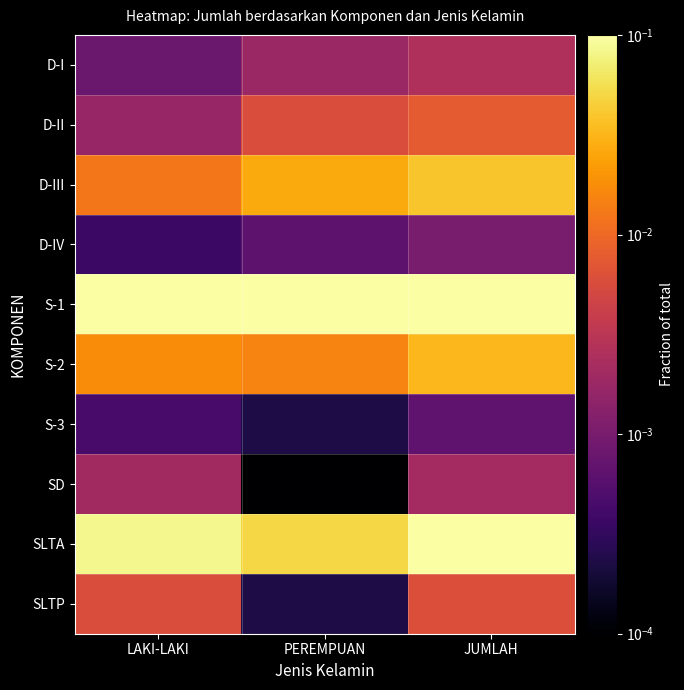

Reading left to right, what are all the values shown in this chart?

D-I: LAKI-LAKI=0.0	PEREMPUAN=0.0	JUMLAH=0.0
D-II: LAKI-LAKI=0.0	PEREMPUAN=0.0	JUMLAH=0.0
D-III: LAKI-LAKI=0.0	PEREMPUAN=0.0	JUMLAH=0.0
D-IV: LAKI-LAKI=0.0	PEREMPUAN=0.0	JUMLAH=0.0
S-1: LAKI-LAKI=0.1	PEREMPUAN=0.2	JUMLAH=0.3
S-2: LAKI-LAKI=0.0	PEREMPUAN=0.0	JUMLAH=0.0
S-3: LAKI-LAKI=0.0	PEREMPUAN=0.0	JUMLAH=0.0
SD: LAKI-LAKI=0.0	PEREMPUAN=0.0	JUMLAH=0.0
SLTA: LAKI-LAKI=0.1	PEREMPUAN=0.0	JUMLAH=0.1
SLTP: LAKI-LAKI=0.0	PEREMPUAN=0.0	JUMLAH=0.0